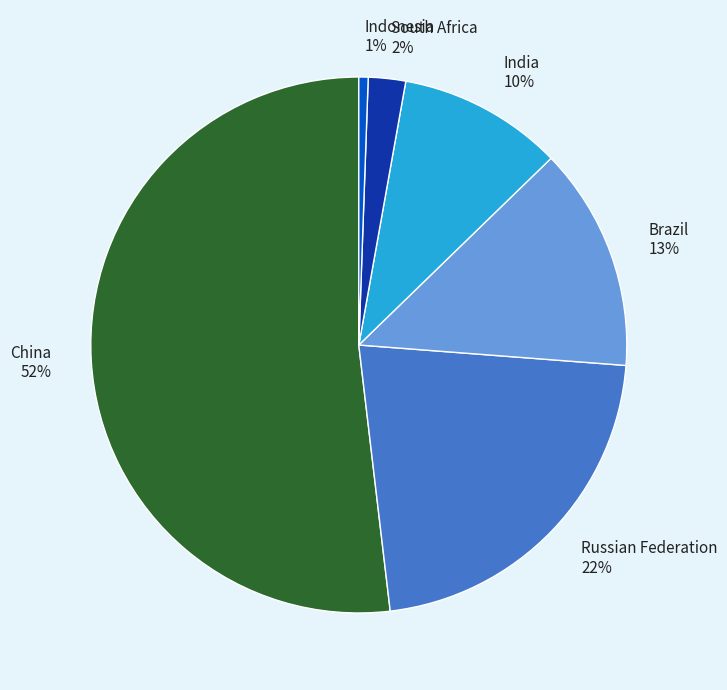

What is the largest slice in the pie chart?

China